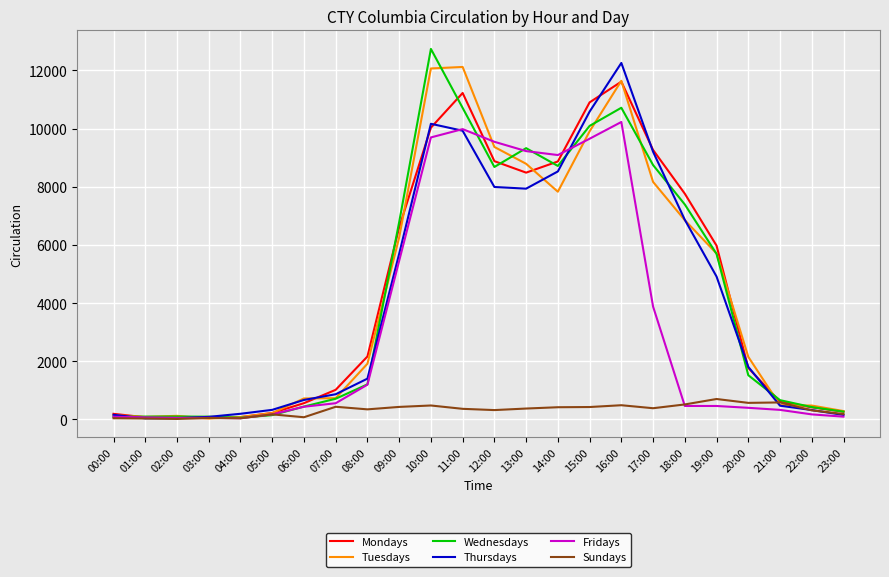

List the series in order of their peak value, highest first.

Wednesdays, Thursdays, Tuesdays, Mondays, Fridays, Sundays